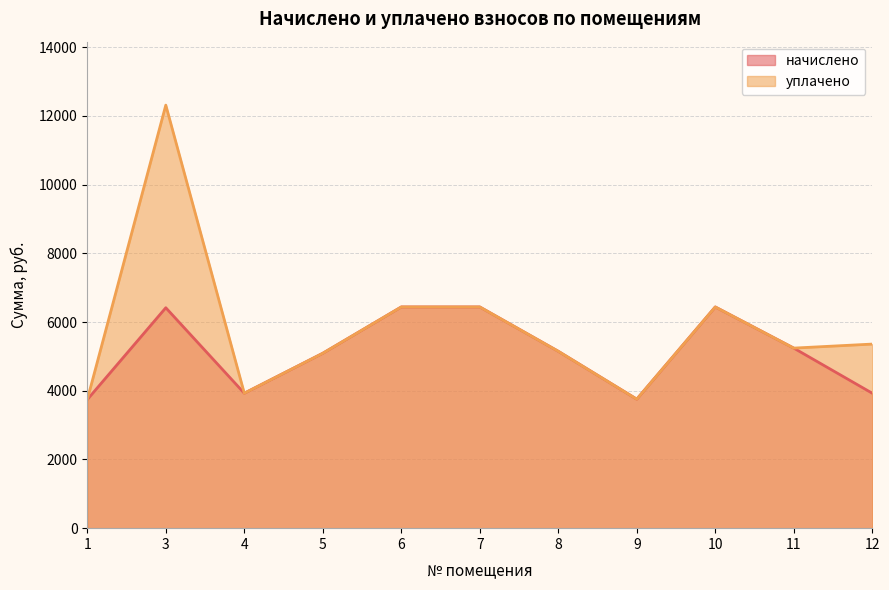

How many interior local valleys does the уплачено series have?

3